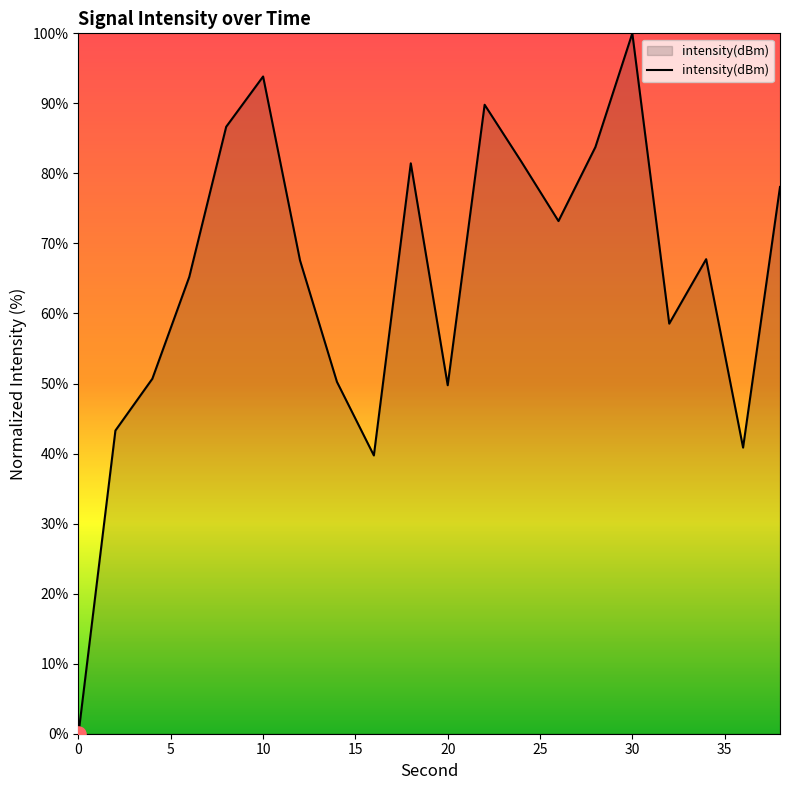

What is the difference between the maximum and minimum values?

100.0